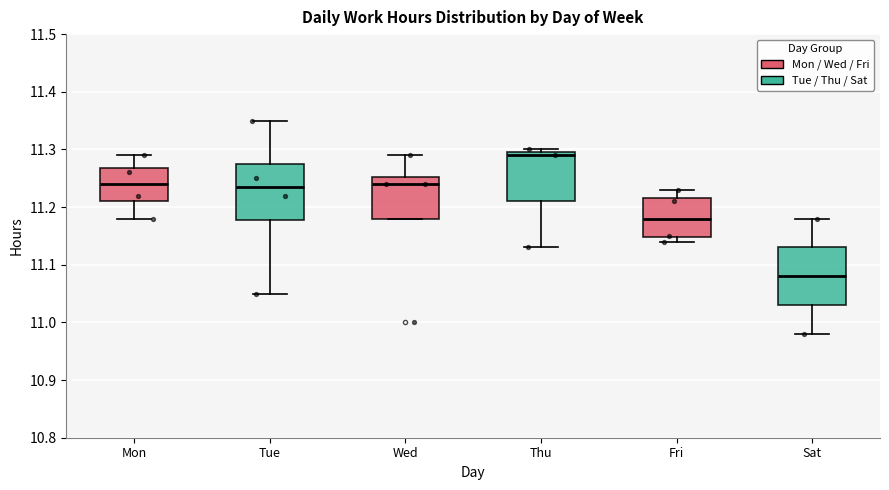

Reading left to right, read every box against the y-axis: the position of its median line, the range the box covers, and the ends of its whiskers. The values are not printed on the chart, so give them approximately, as read against the axis.

Mon: median 11.24, box 11.21 to 11.27, whiskers 11.18 to 11.29
Tue: median 11.24, box 11.18 to 11.28, whiskers 11.05 to 11.35
Wed: median 11.24, box 11.18 to 11.25, whiskers 11.18 to 11.29
Thu: median 11.29, box 11.21 to 11.30, whiskers 11.13 to 11.30 (just above the box's upper edge)
Fri: median 11.18, box 11.15 to 11.22, whiskers 11.14 to 11.23
Sat: median 11.08, box 11.03 to 11.13, whiskers 10.98 to 11.18